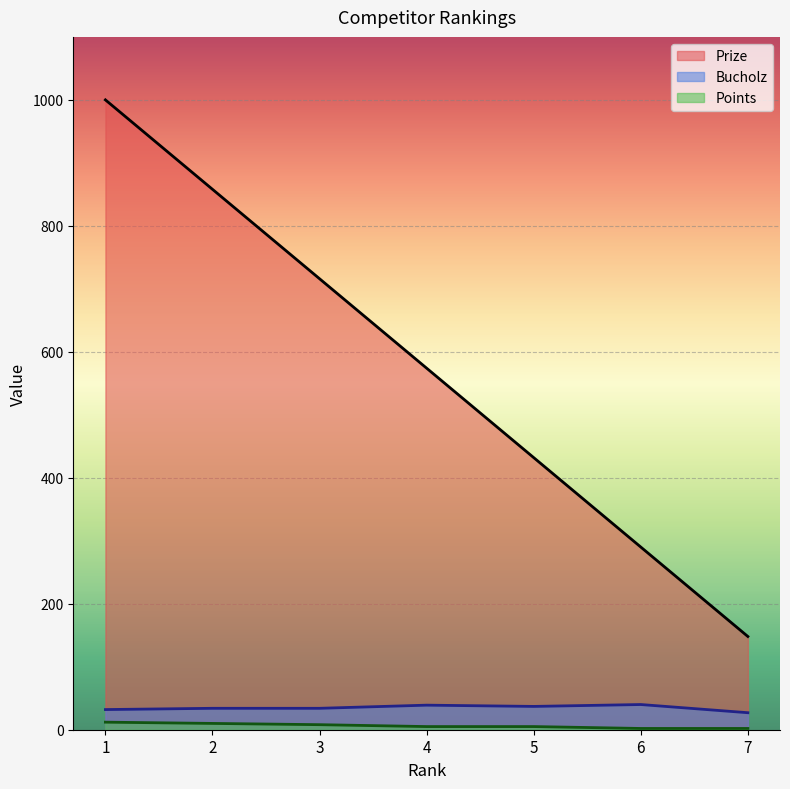

How many lines are shown in the chart?

3